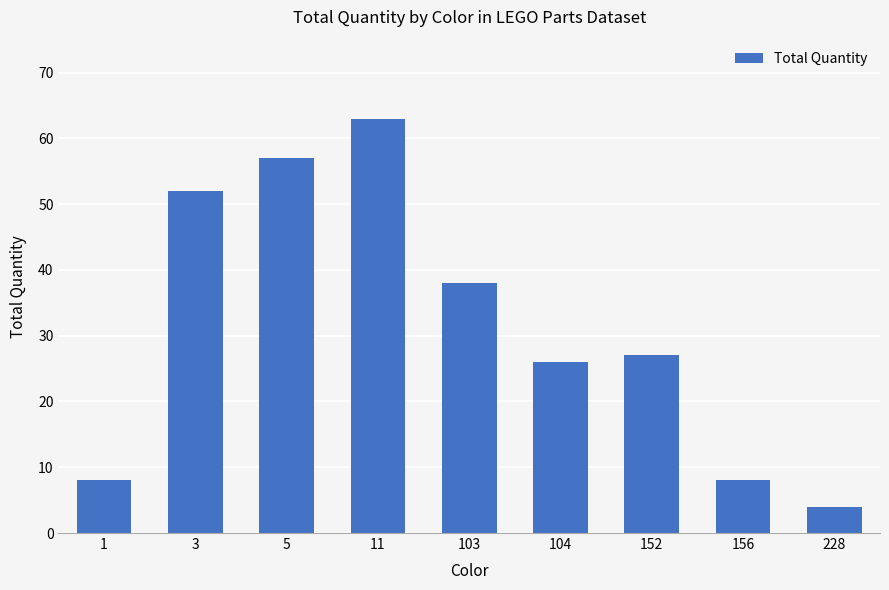

What is the average value?

31